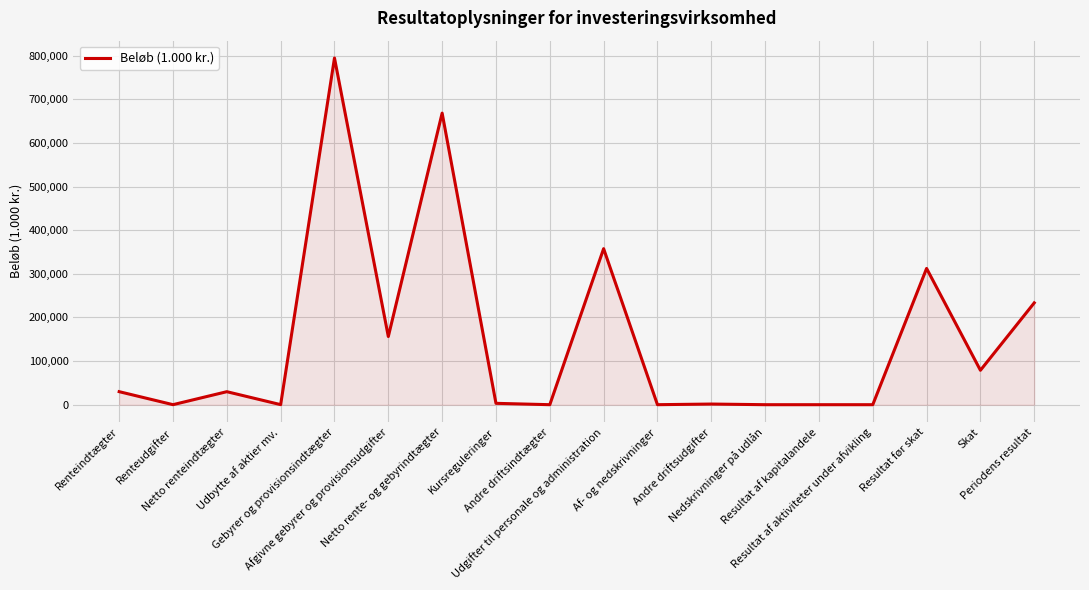

How many series are shown in this chart?

1